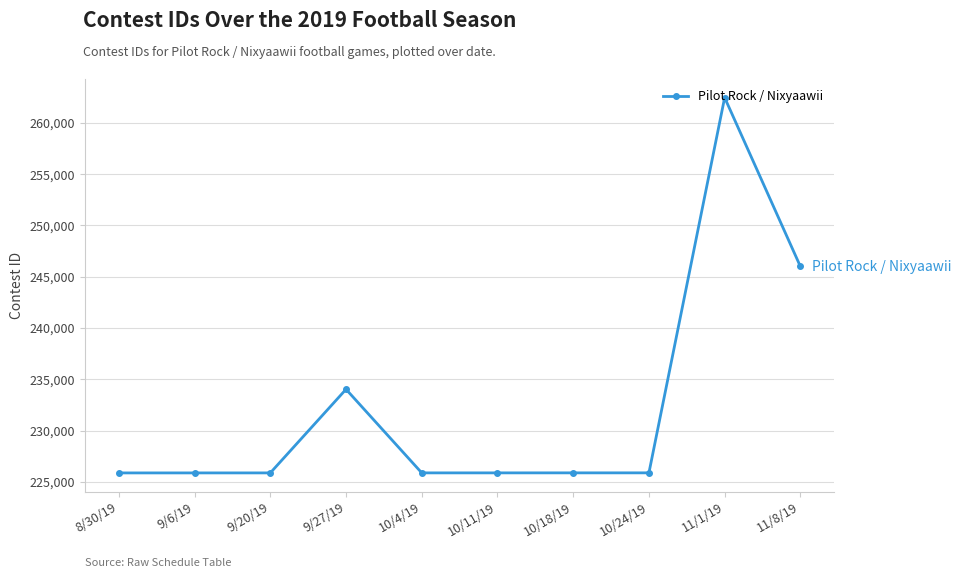

True or false: the data has more than 0 interior local peaks.

True